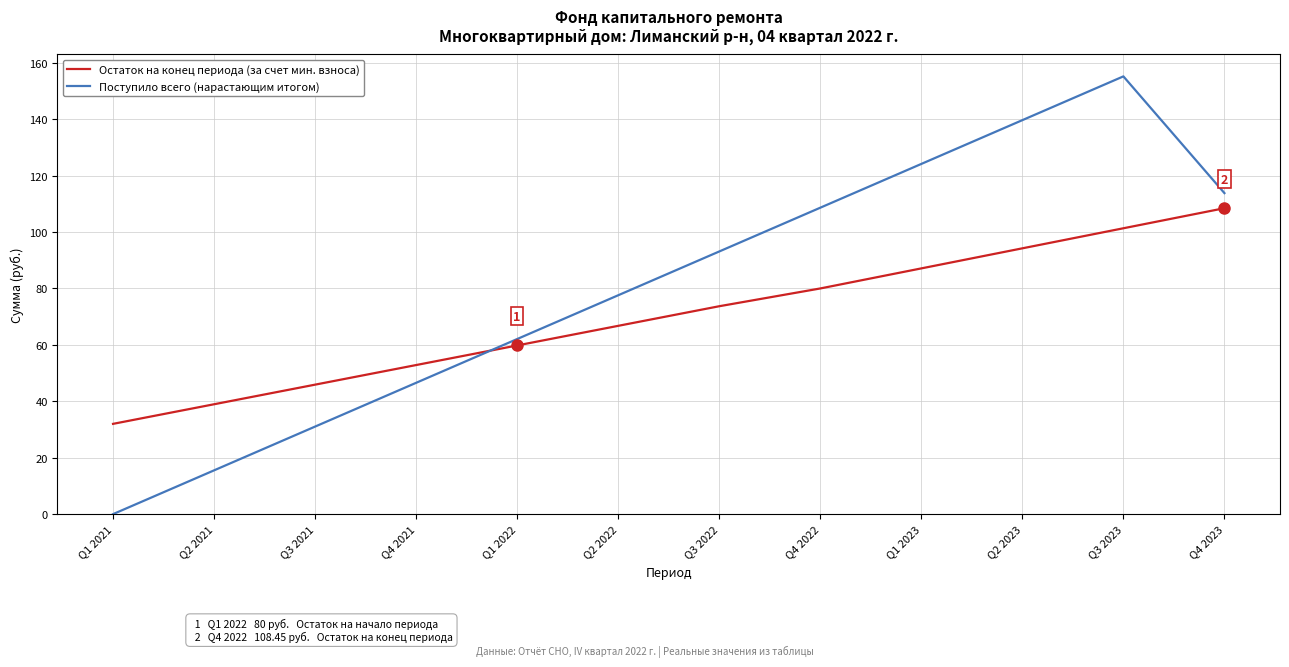

Reading left to right, list all the values displayed in this chart.

Остаток на конец периода (за счет мин. взноса): 32.0	39.0	45.9	52.9	59.8	66.8	73.7	80.0	87.1	94.2	101.3	108.5
Поступило всего (нарастающим итогом): 0.0	15.5	31.0	46.6	62.1	77.6	93.1	108.6	124.1	139.7	155.2	113.8